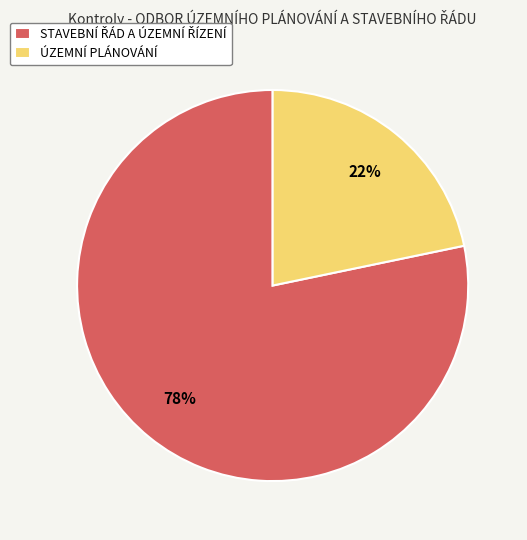

Does any single category account for the majority?

Yes